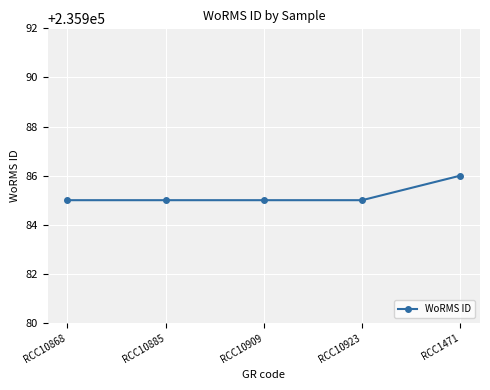

Count the number of categories in the chart.

5